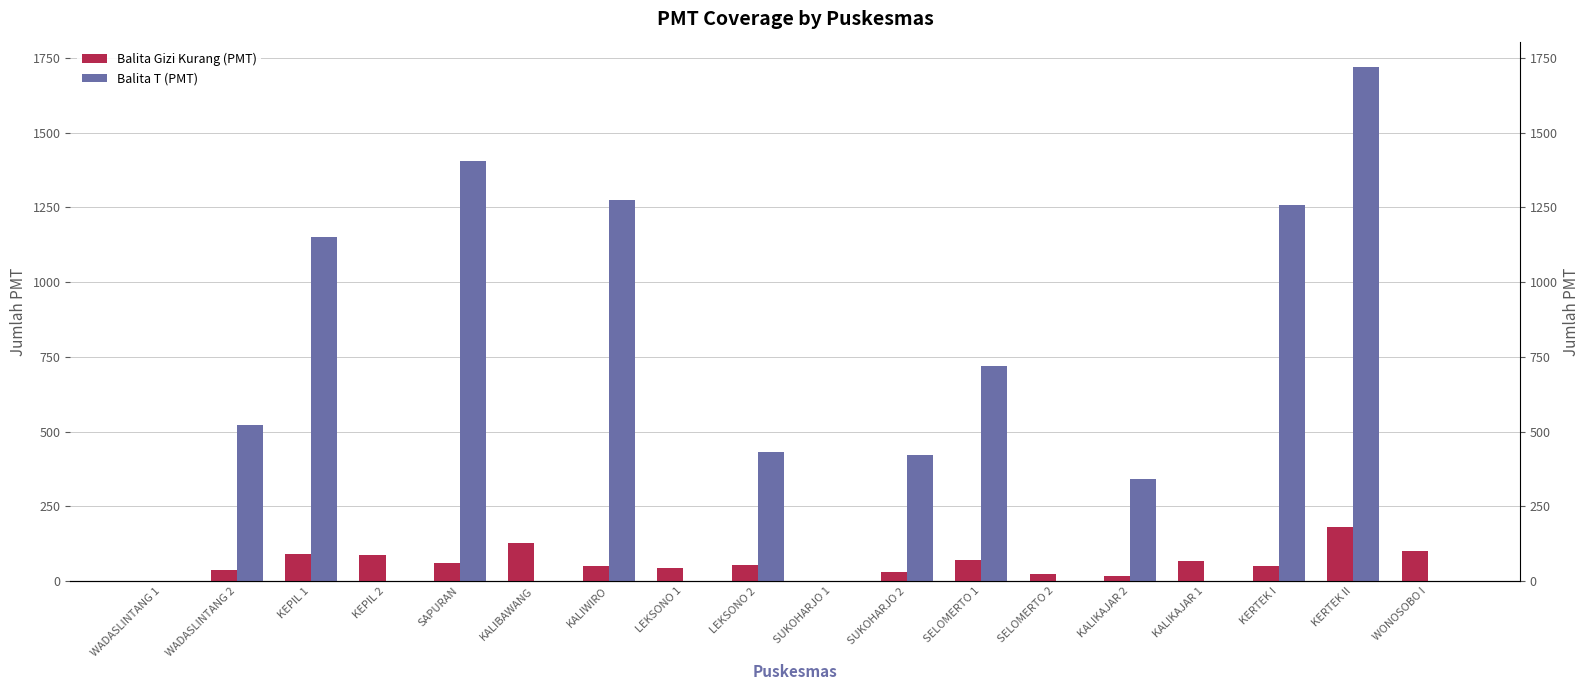

Is the value of Balita T (PMT) at WADASLINTANG 1 greater than the value of Balita Gizi Kurang (PMT) at KALIKAJAR 2?

No